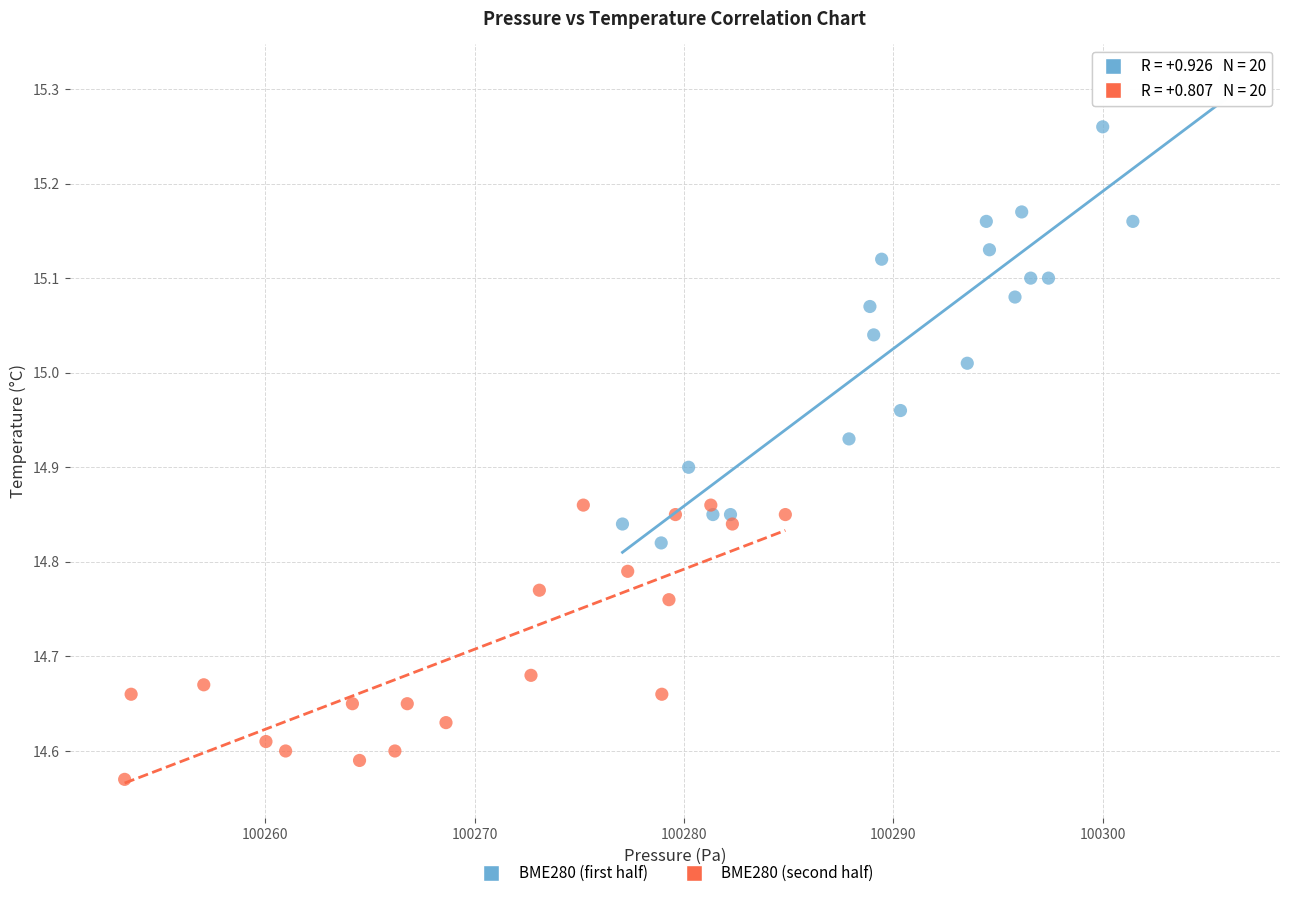

Which series reaches the maximum Y coordinate?

BME280 (first half)